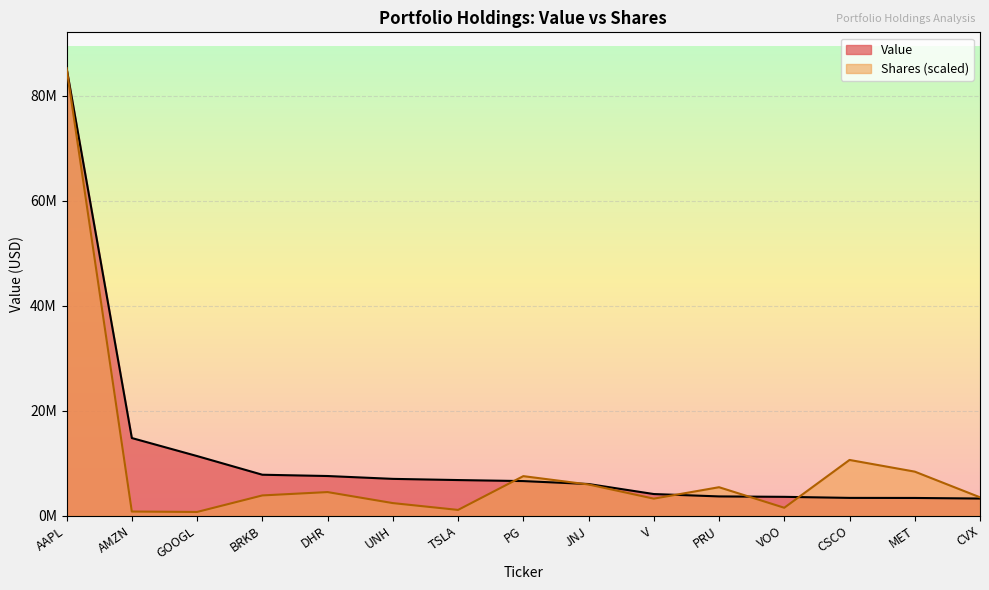

What is the maximum value for Value?

85301000.0